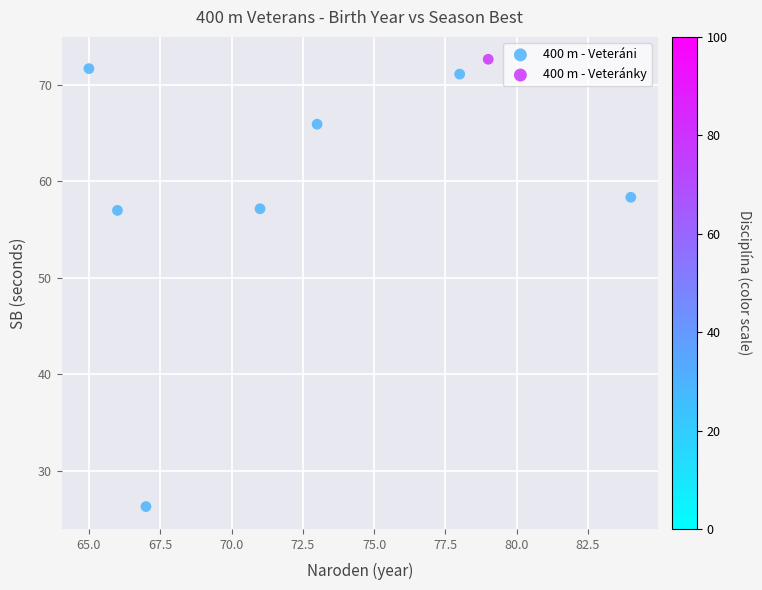

What are all the series names shown in the legend?

400 m - Veteráni, 400 m - Veteránky